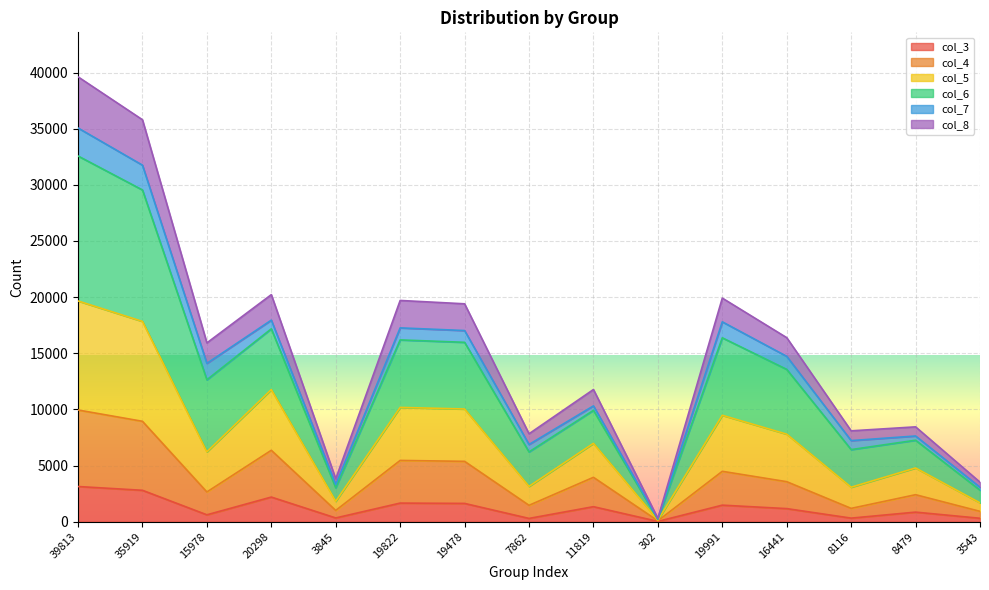

What is the value of the col_3 point at the 7th from the left?

1631